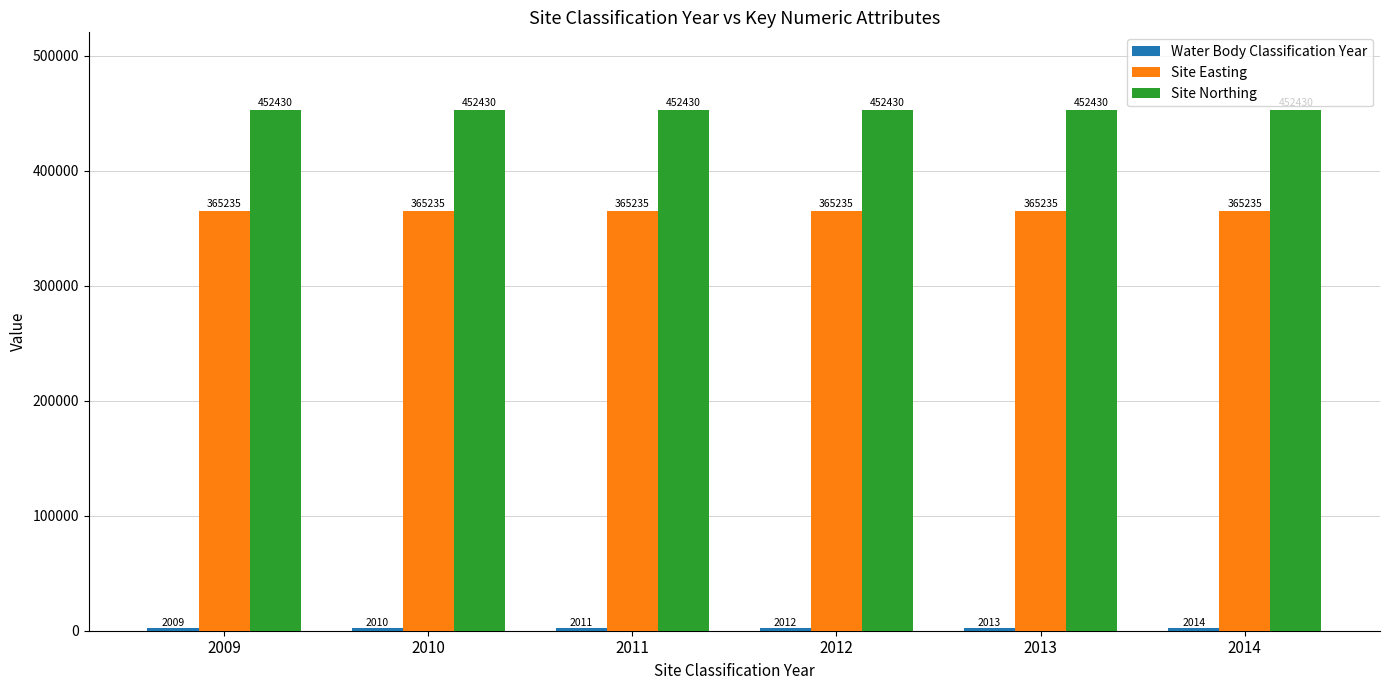

What is the average value of the Site Northing series?

452430